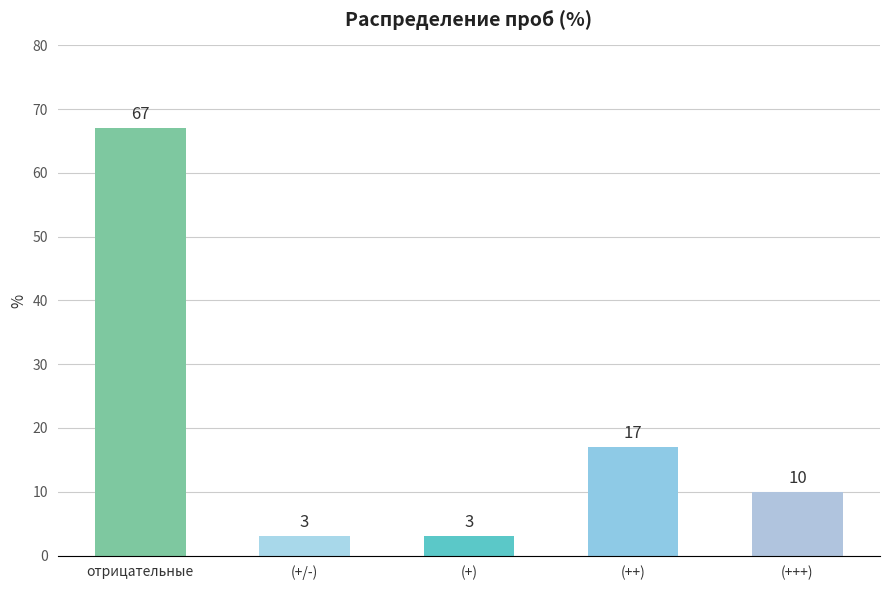

Approximately how many times larger is the value at (+++) compared to (+/-)?

3.3